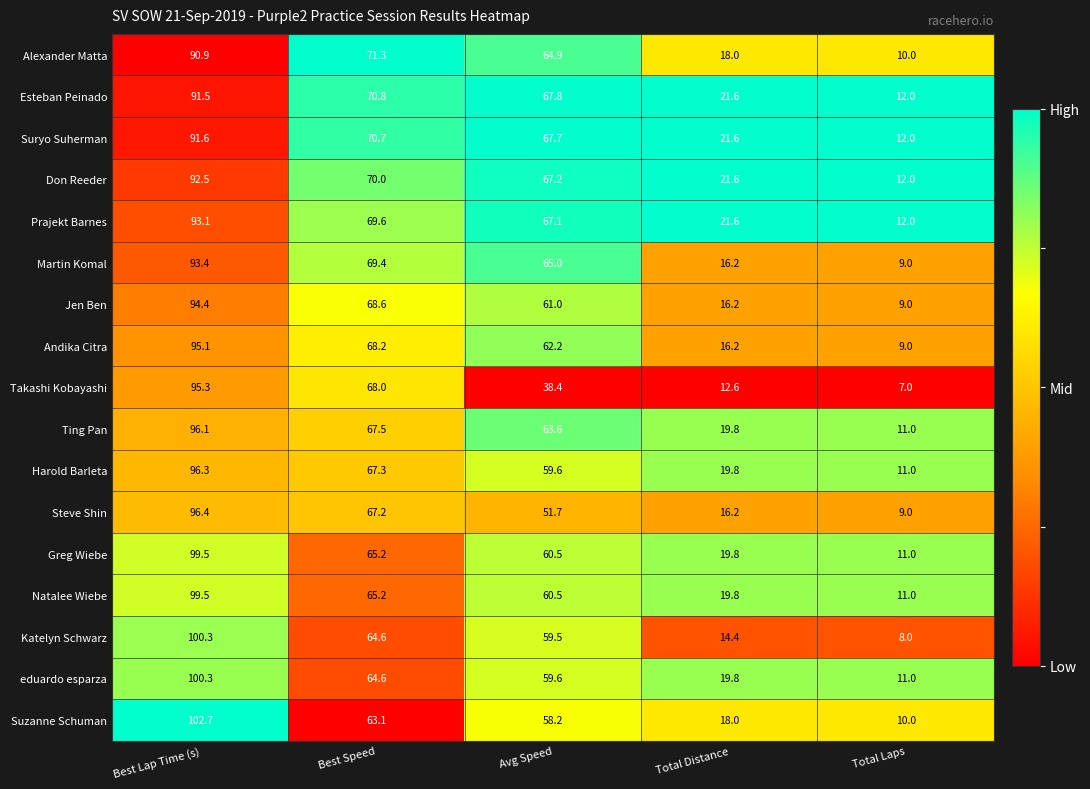

At which label is Andika Citra closest to 52?

Avg Speed